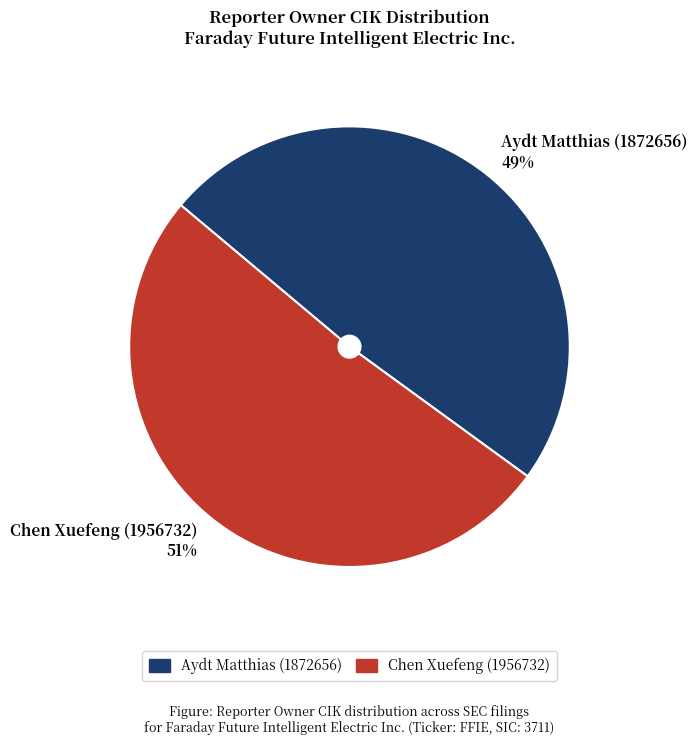

How many segments does this pie chart have?

2